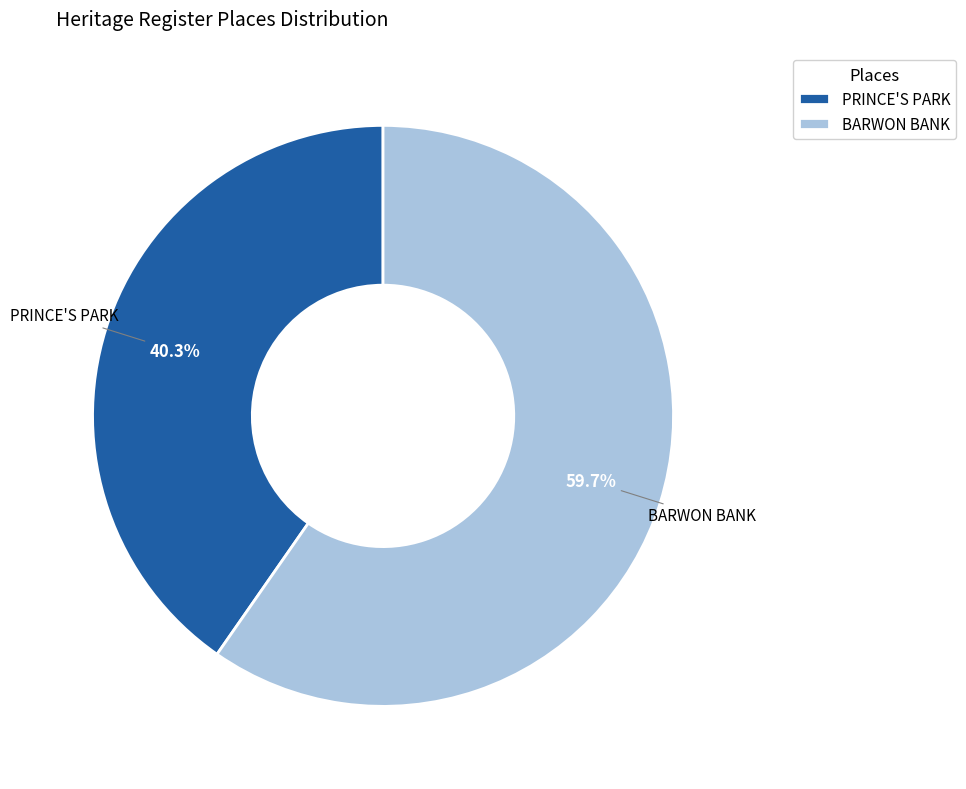

True or false: PRINCE'S PARK accounts for 40% of the total.

True